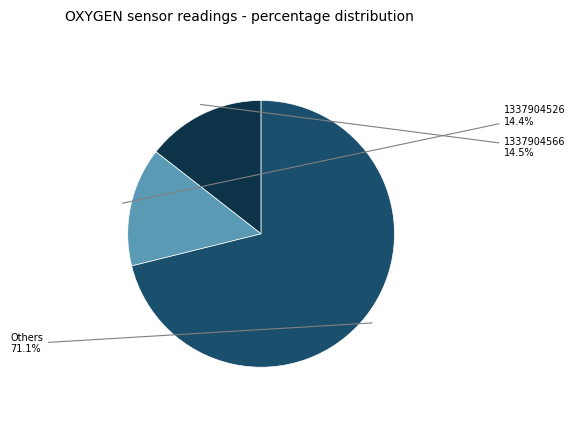

Which slice is the largest?

Others